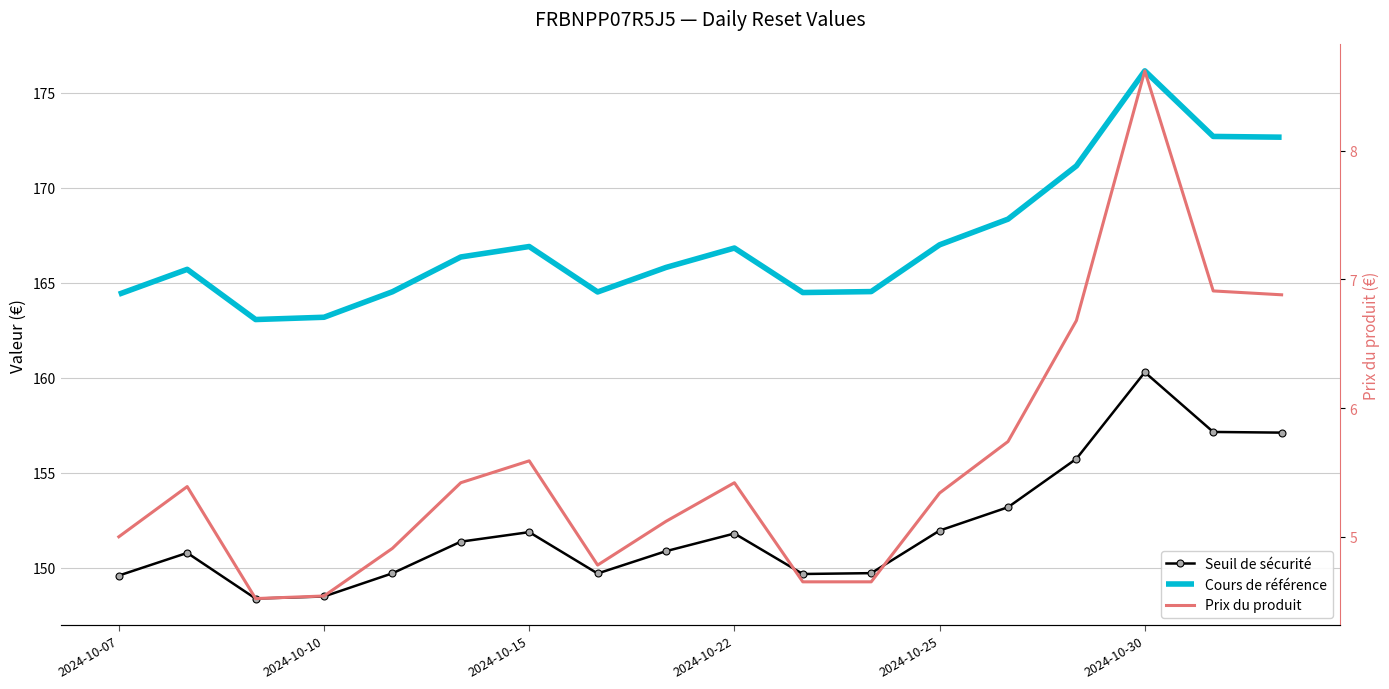

What is the highest value of the Seuil de sécurité series?

160.3